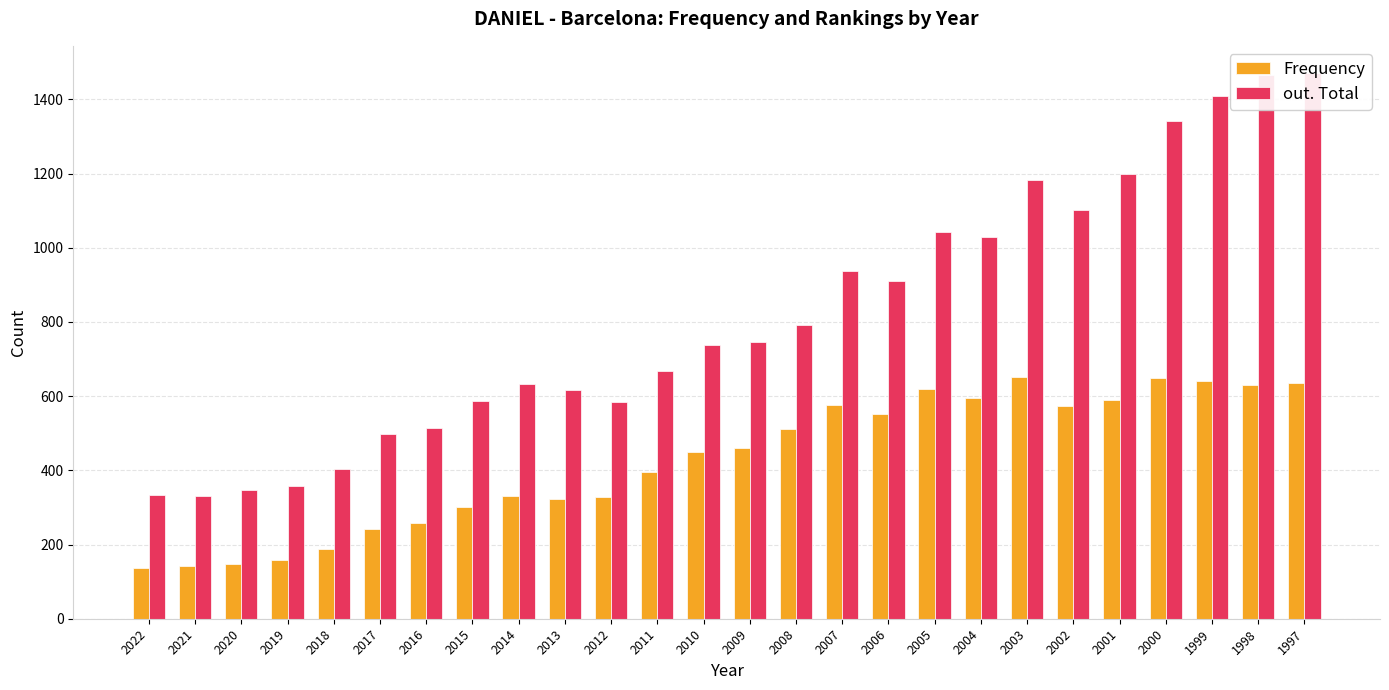

How many categories are shown in the chart?

26